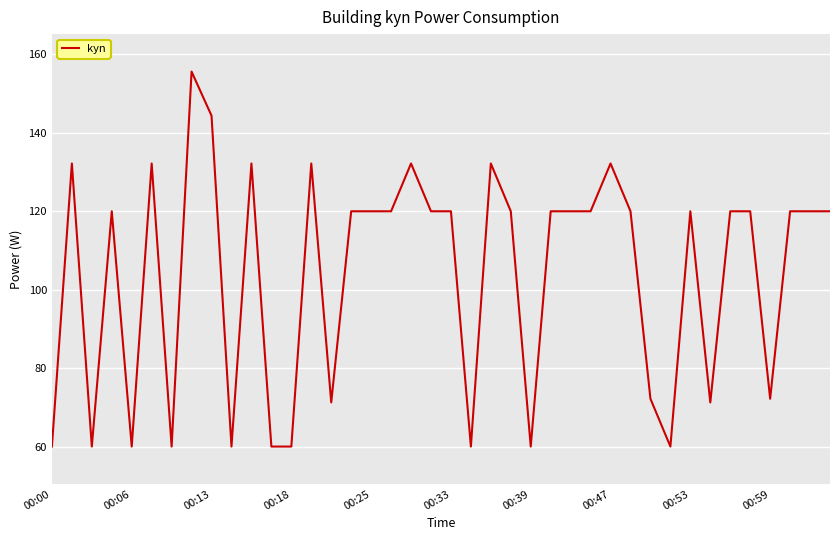

What is the sum of all values?

4152.2